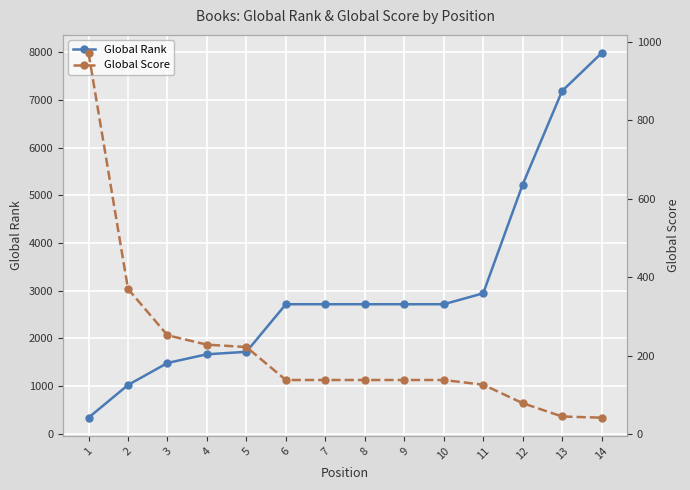

What is the value of the Global Score point at the 10th from the left?

138